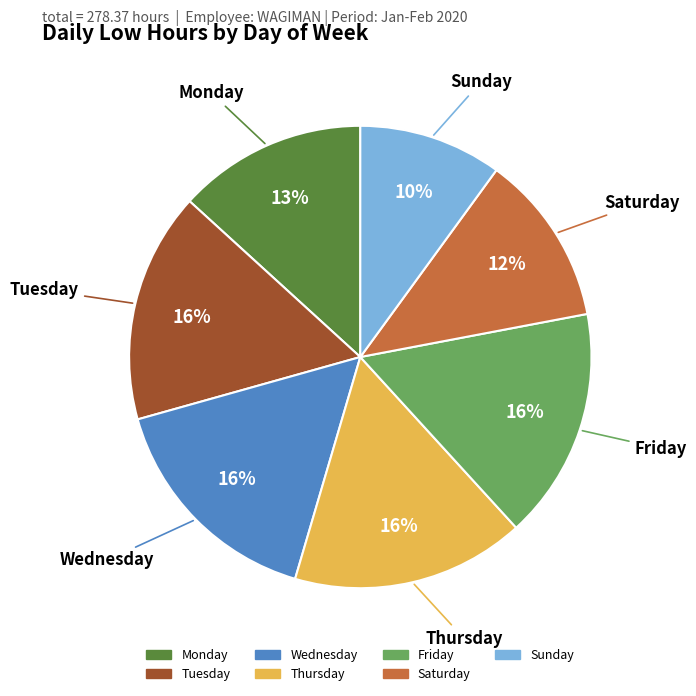

To the nearest percent, what is the average slice percentage?

14%